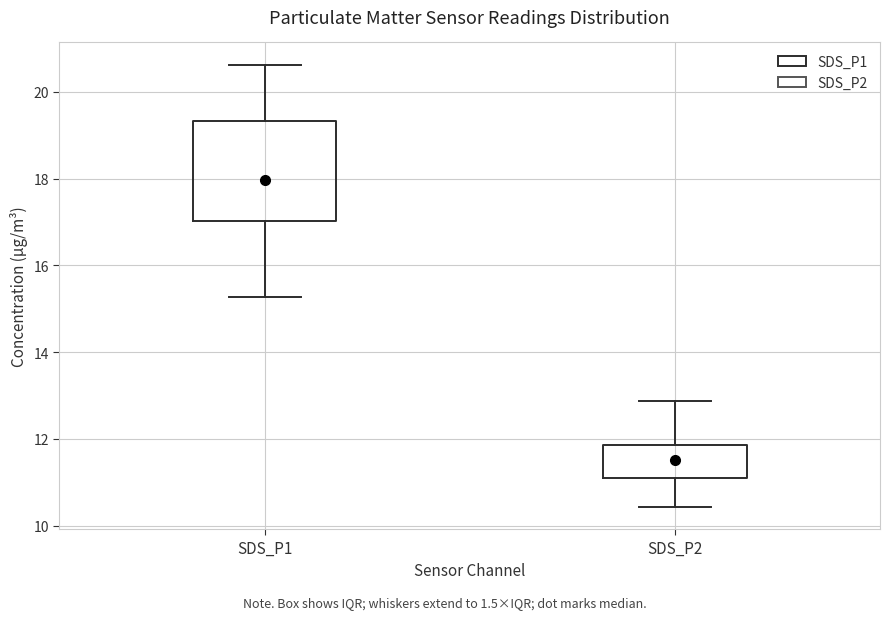

Where does the upper whisker of the box for SDS_P2 end on the y-axis? The values are not printed on the chart, so give them approximately, as read against the axis.

12.8